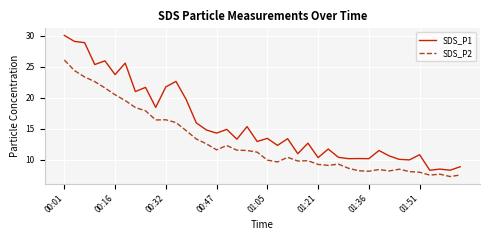

Which series has the largest total across all categories?

SDS_P1